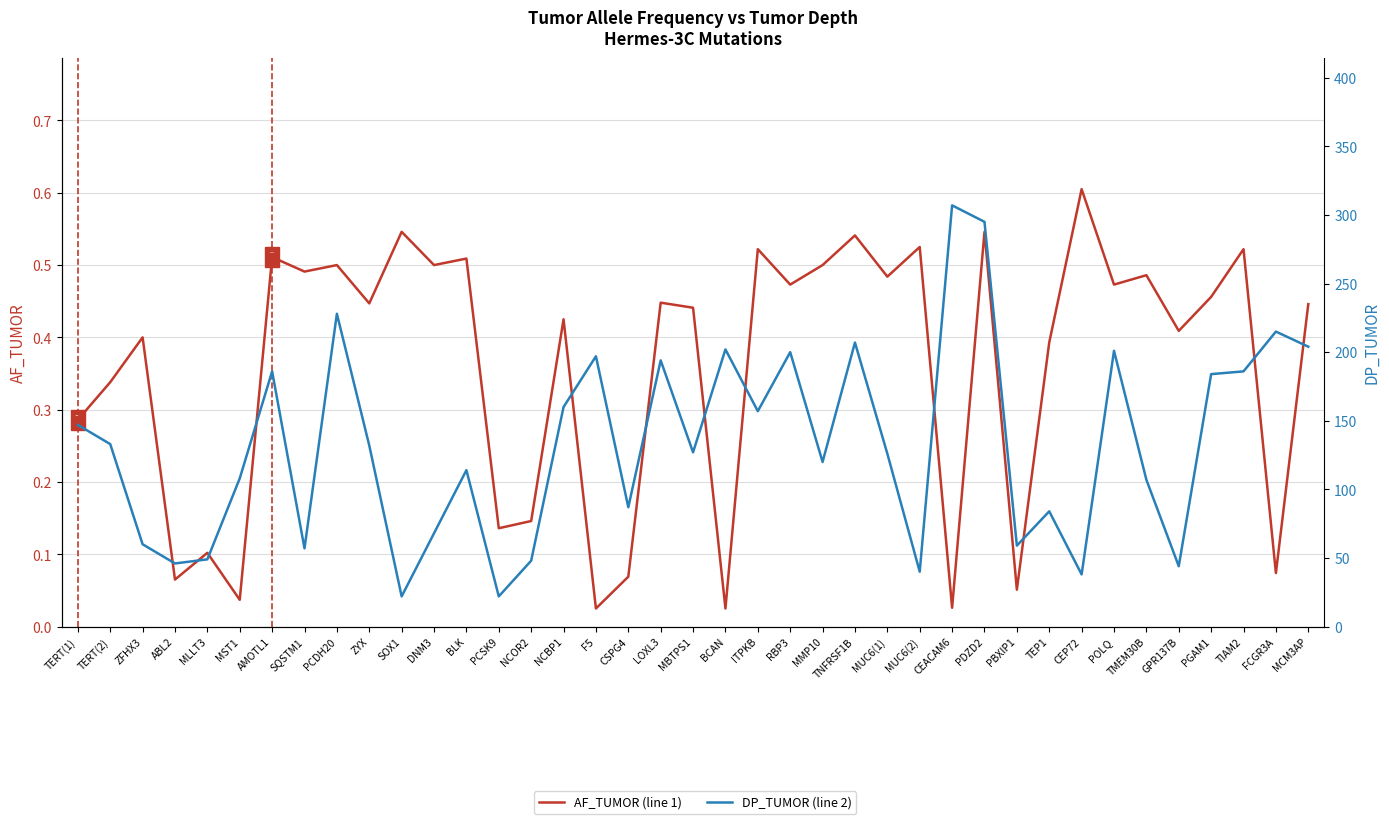

Is the value of AF_TUMOR (line 1) at TIAM2 greater than the value of DP_TUMOR (line 2) at BCAN?

No